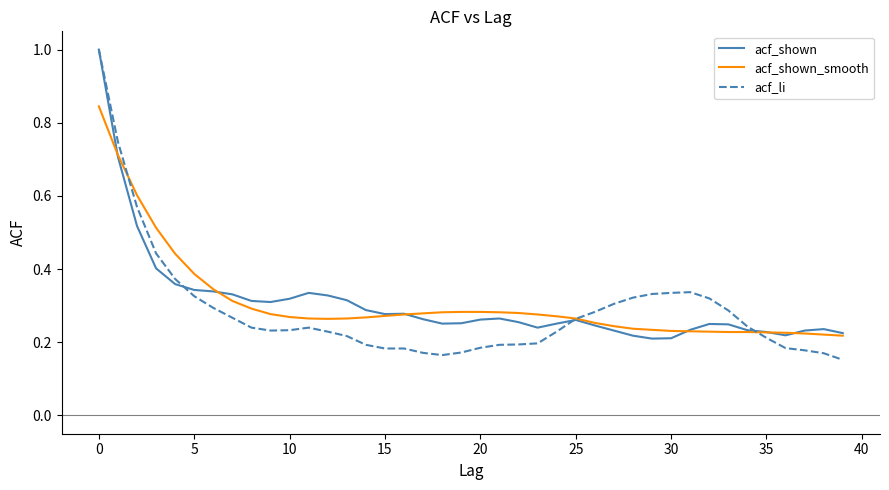

What is the highest value of the acf_li series?

1.0